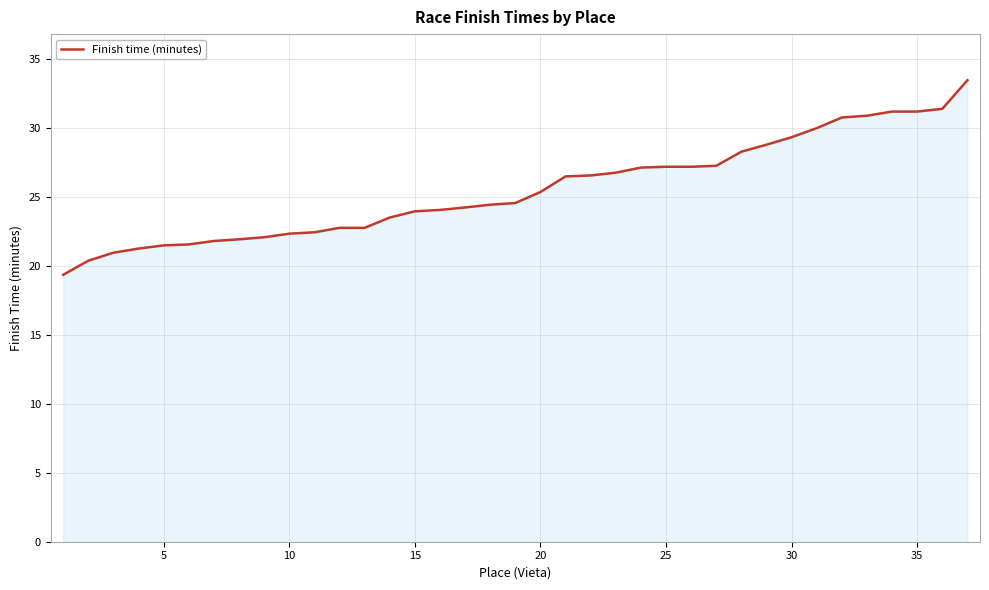

What is the minimum value shown in the chart?

19.4